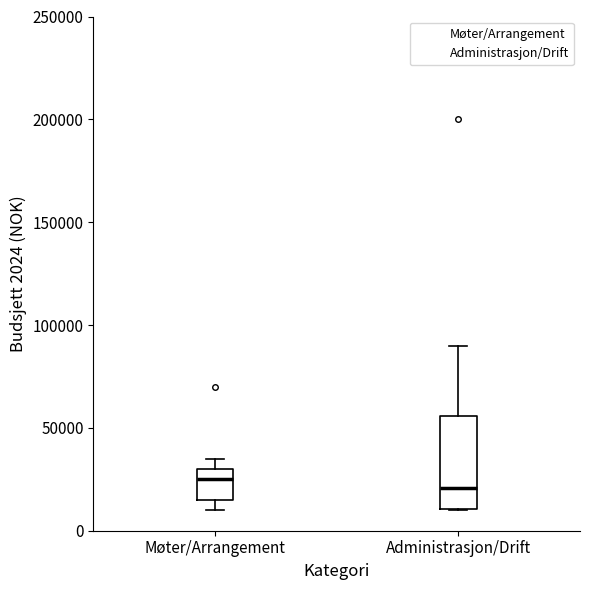

Where does the median line of the box for Møter/Arrangement sit on the y-axis? The values are not printed on the chart, so give them approximately, as read against the axis.

25000